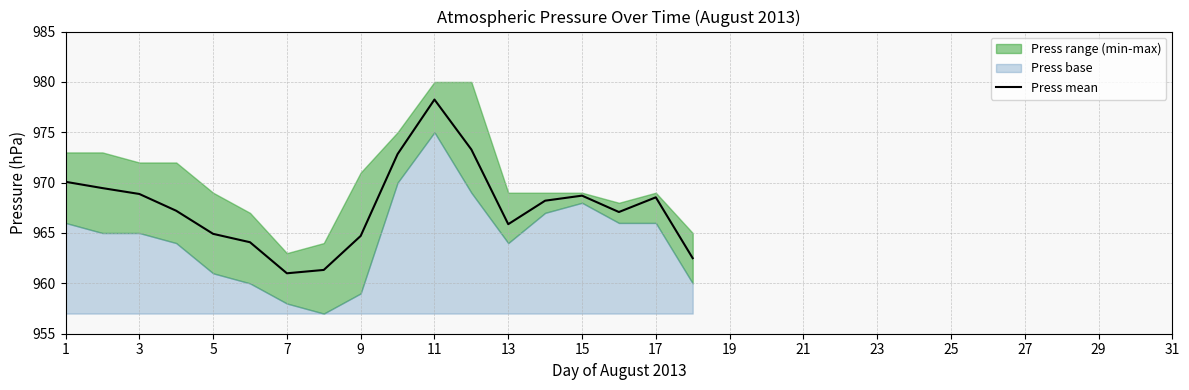

What is the lowest value of the Press mean series?

961.0